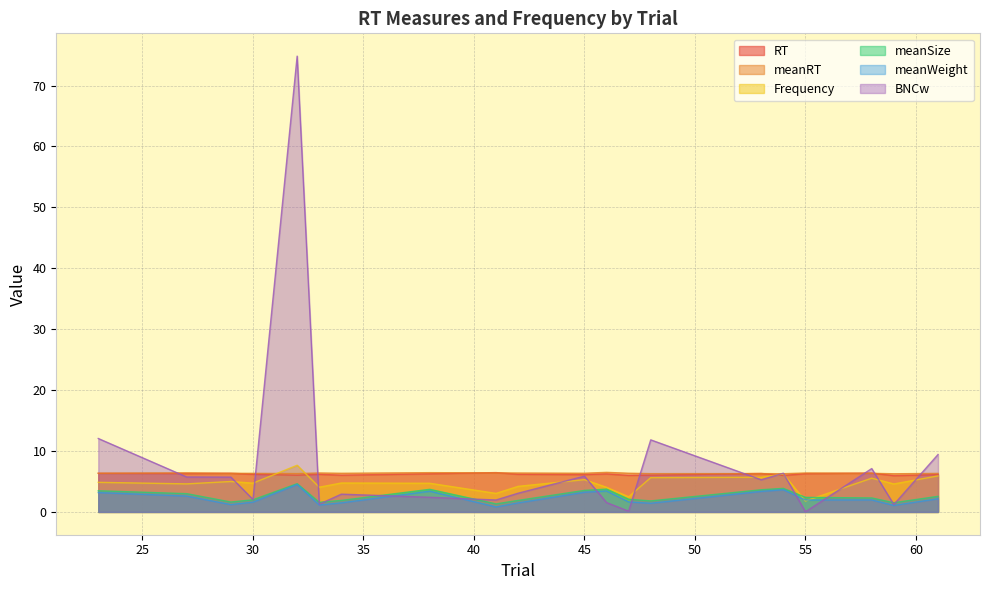

At which category is the sum across all series the highest?

32